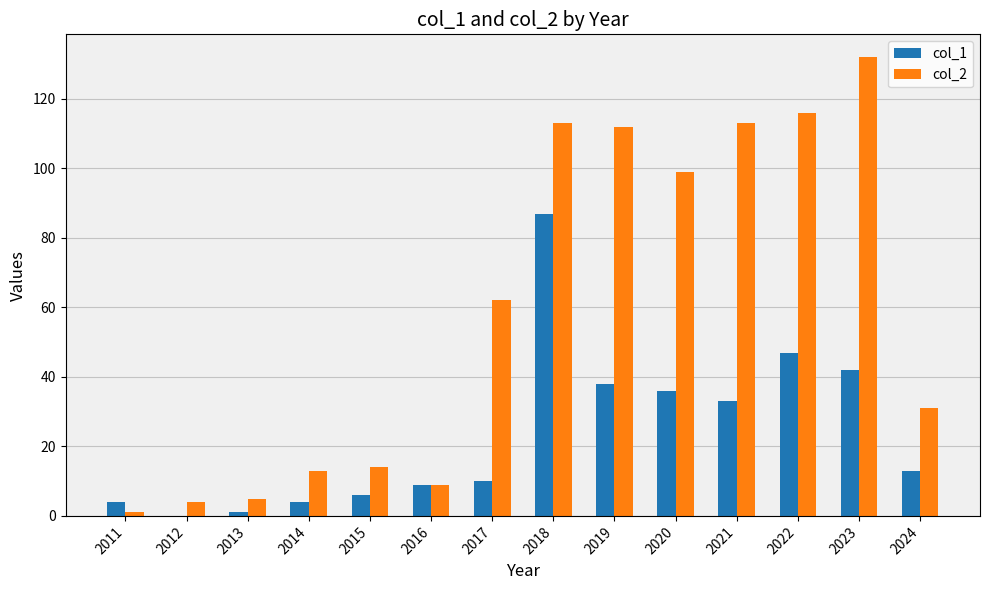

How many groups of bars are there?

14